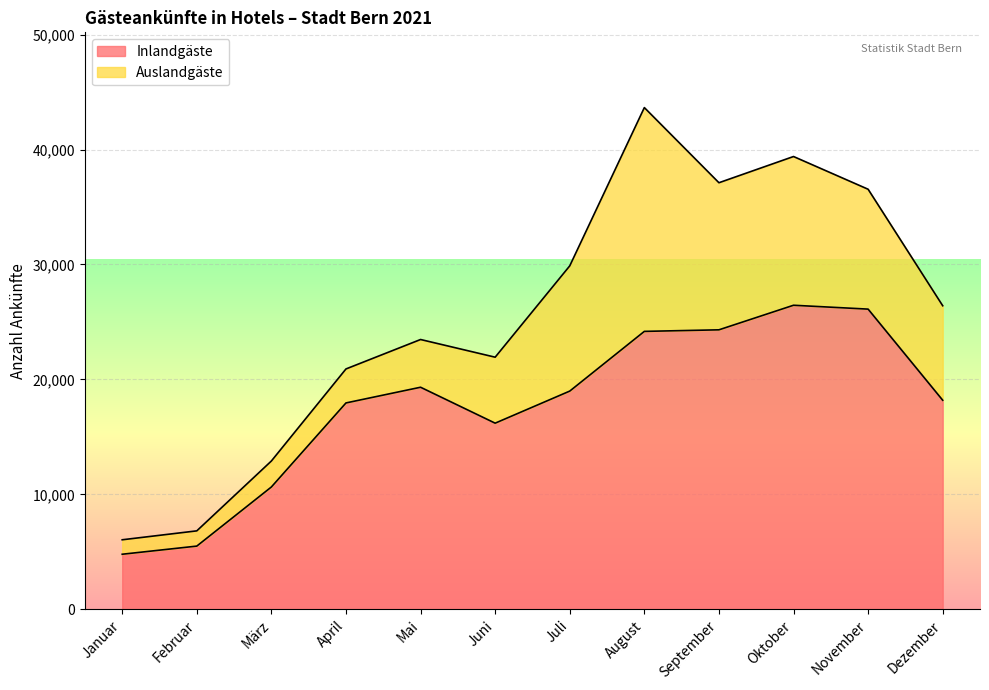

What is the maximum value shown in the chart?

26454